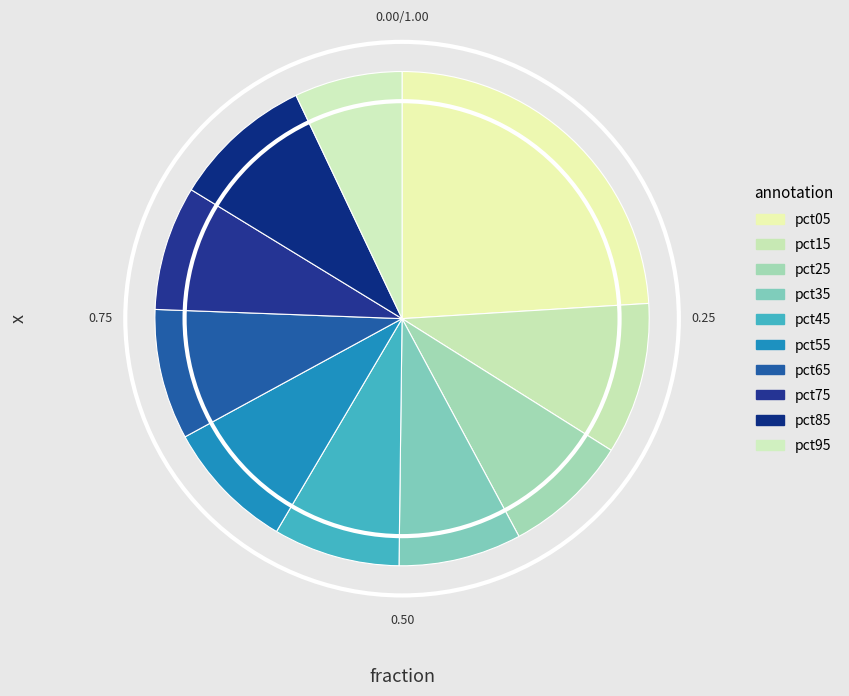

To the nearest percent, what portion does pct35 represent?

8%